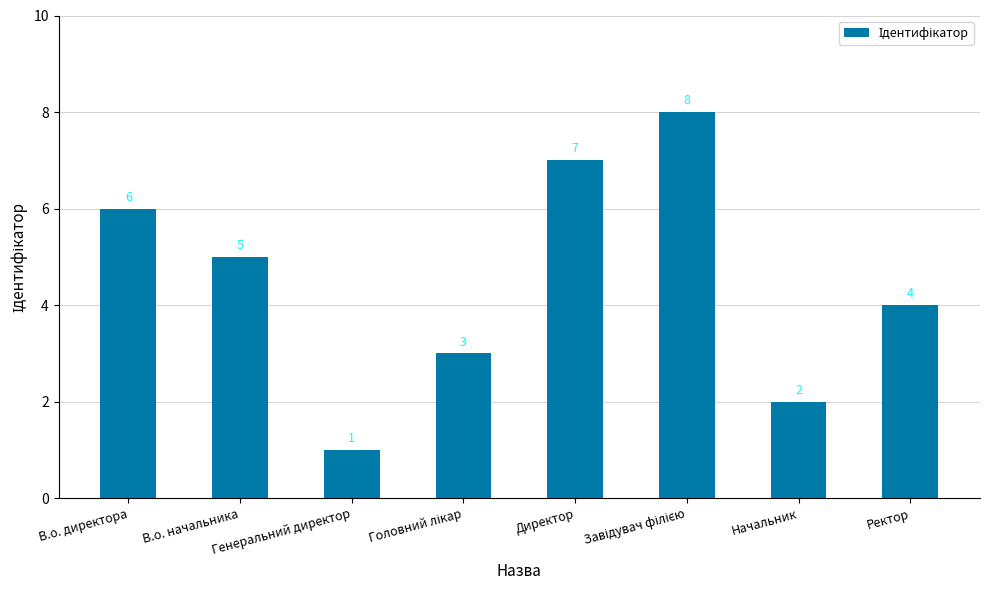

Which label corresponds to the smallest value in the chart?

Генеральний директор